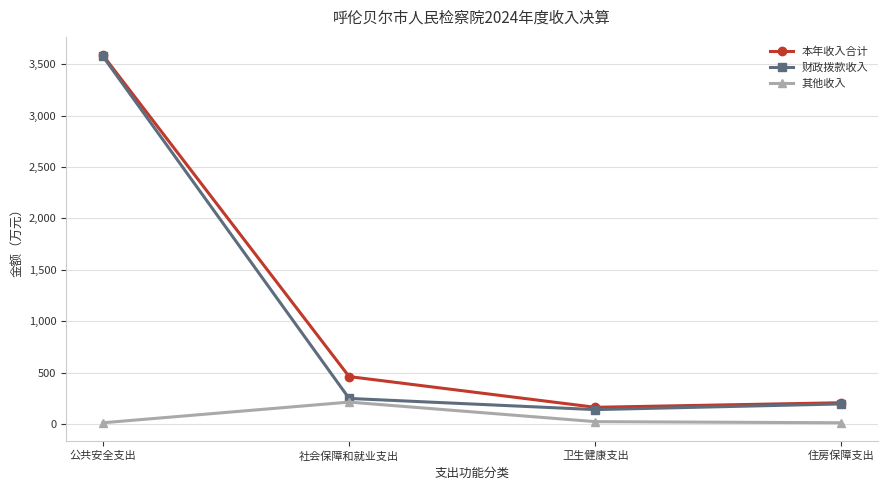

What is the value of the 本年收入合计 point at the 4th from the left?

206.3